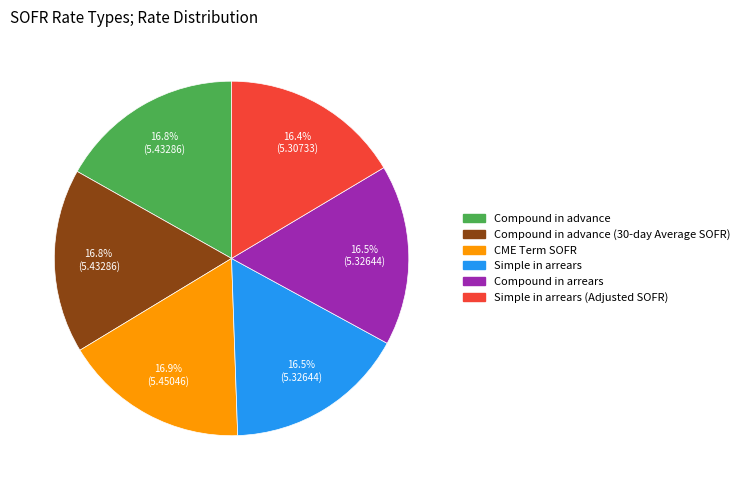

Is there any slice that represents more than half of the pie?

No